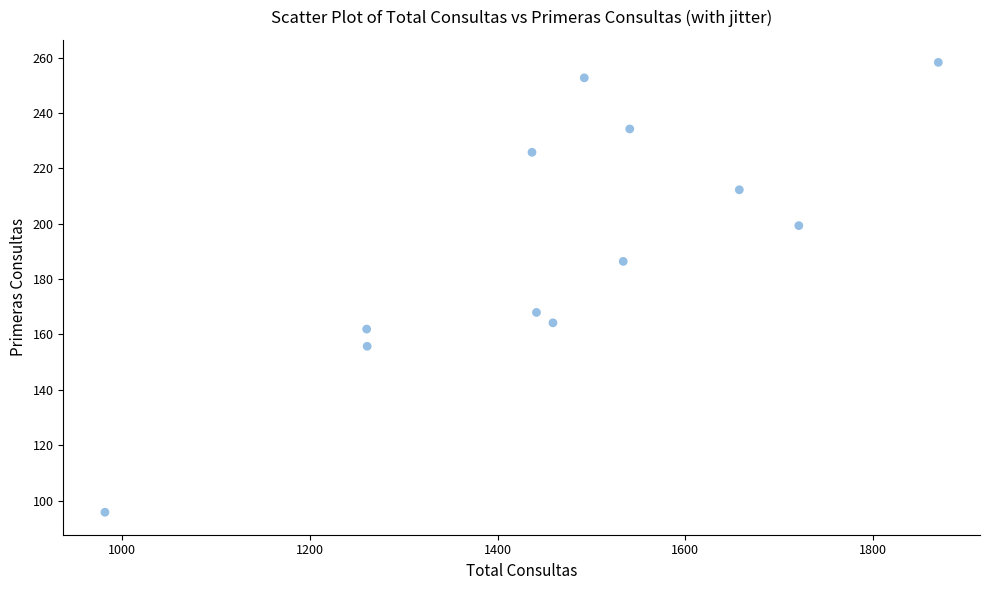

What is the range of Y values (max minus min)?

162.6